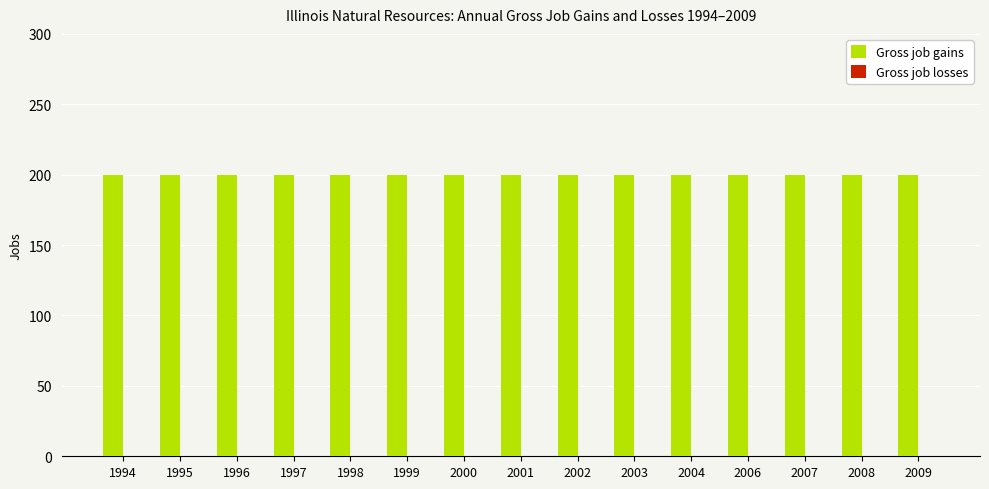

Where is Gross job losses nearest to the value 0?

1994